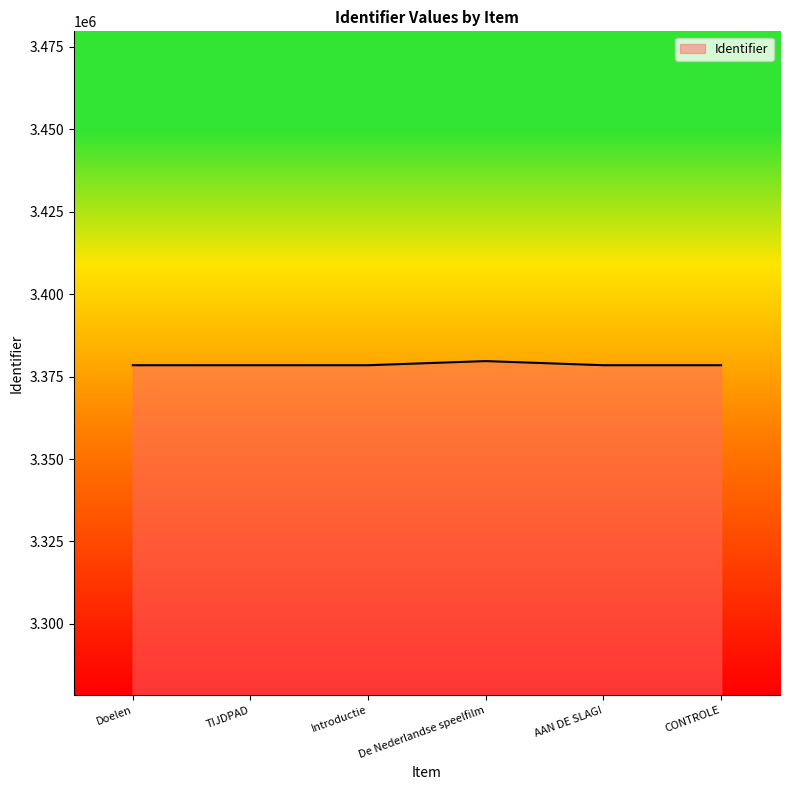

The chart shows a value of 987411 at AAN DE SLAG!. True or false?

False